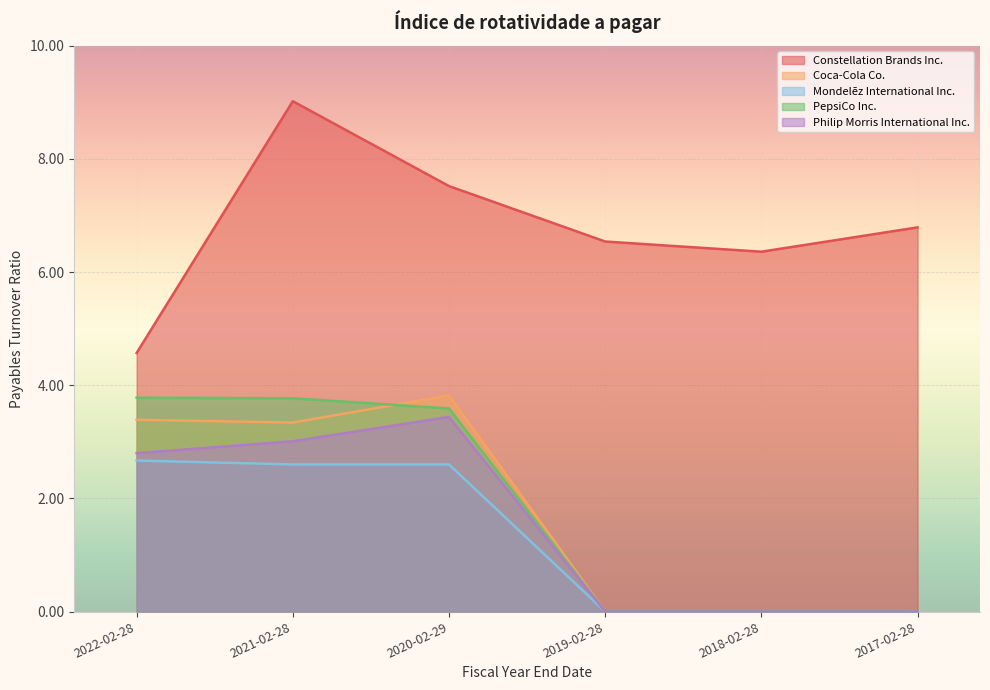

At which label does Philip Morris International Inc. first exceed 2?

2022-02-28